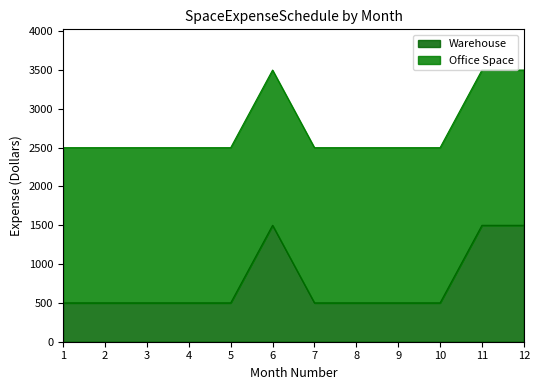

Does the chart have visible grid lines?

No